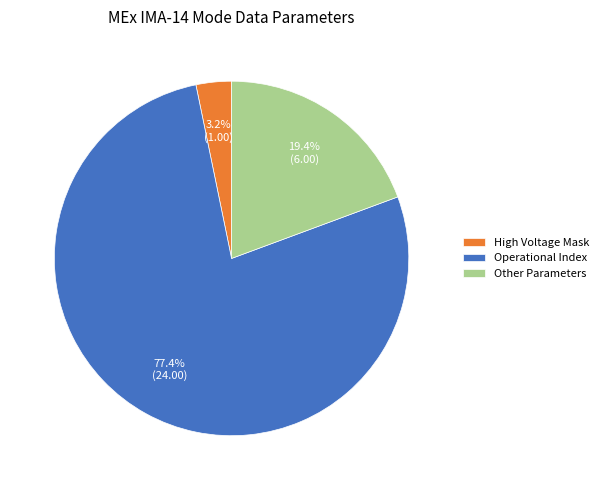

Rank the categories by value from lowest to highest.

High Voltage Mask, Other Parameters, Operational Index